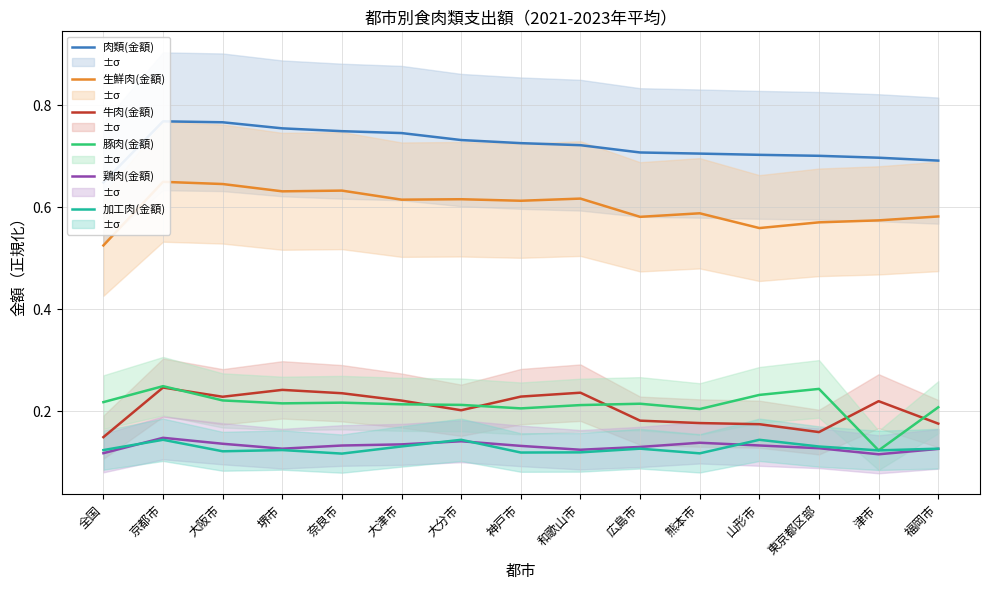

What is the value of the 肉類(金額) point at the 9th from the left?

0.7